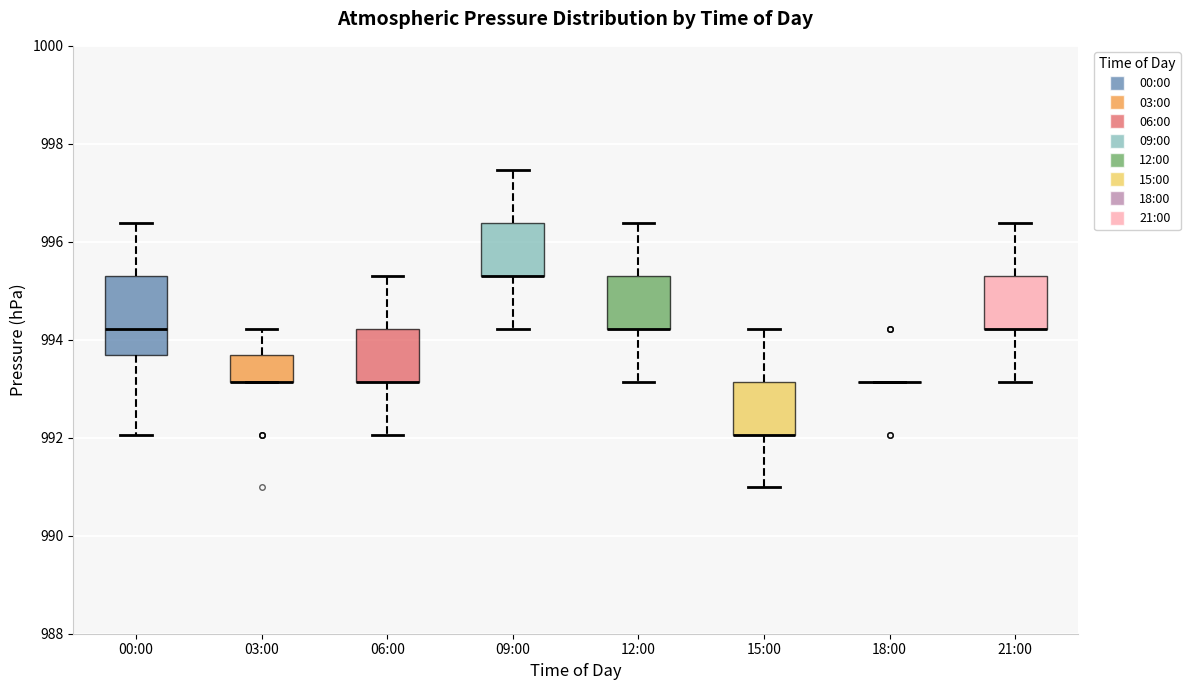

Reading left to right, transcribe this box plot: for each box, give where its median line is, the range the box spans, and where its two whiskers end, as read against the y-axis. The values are not printed on the chart, so give them approximately, as read against the axis.

00:00: median 994.2, box 993.6 to 995.4, whiskers 992.0 to 996.4
03:00: median 993.2 (drawn on the box's lower edge), box 993.2 to 993.6, whiskers 993.2 to 994.2
06:00: median 993.2 (drawn on the box's lower edge), box 993.2 to 994.2, whiskers 992.0 to 995.4
09:00: median 995.4 (drawn on the box's lower edge), box 995.4 to 996.4, whiskers 994.2 to 997.4
12:00: median 994.2 (drawn on the box's lower edge), box 994.2 to 995.4, whiskers 993.2 to 996.4
15:00: median 992.0 (drawn on the box's lower edge), box 992.0 to 993.2, whiskers 991.0 to 994.2
18:00: box collapsed to a line at 993.2, whiskers 993.2 to 993.2
21:00: median 994.2 (drawn on the box's lower edge), box 994.2 to 995.4, whiskers 993.2 to 996.4